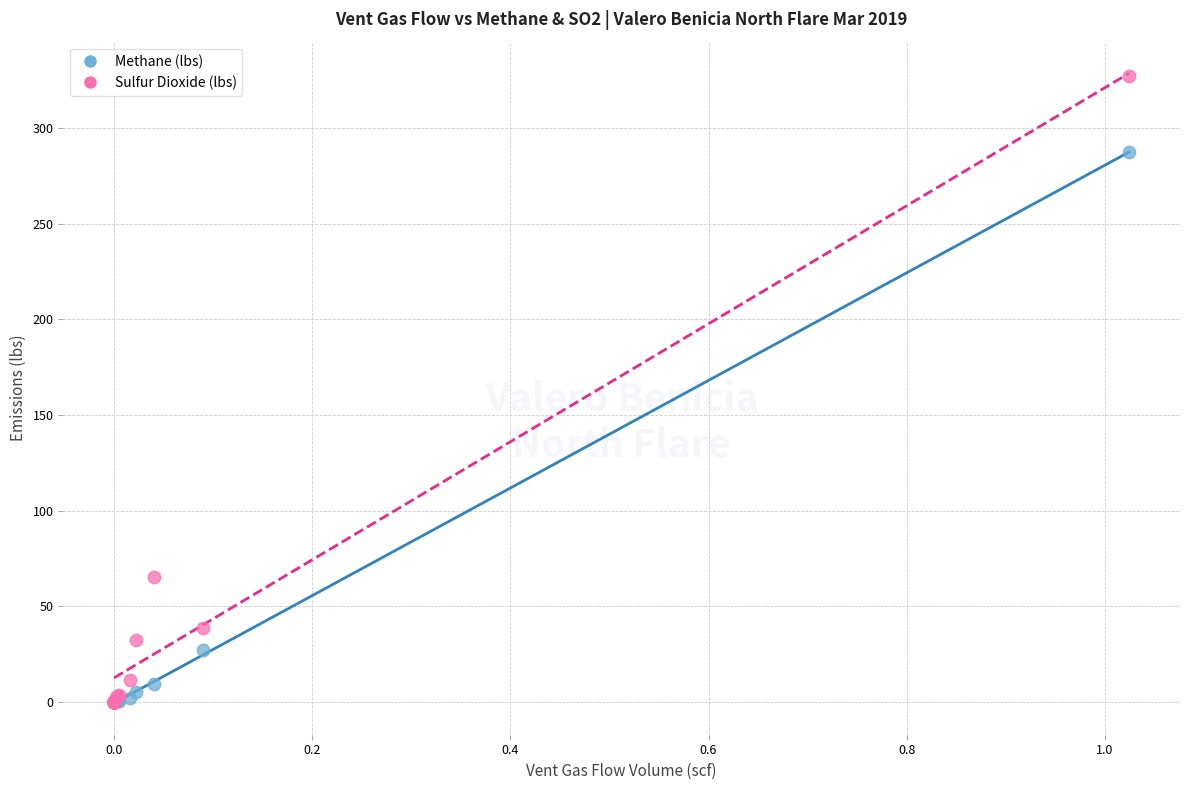

What are all the series names shown in the legend?

Methane (lbs), Sulfur Dioxide (lbs)